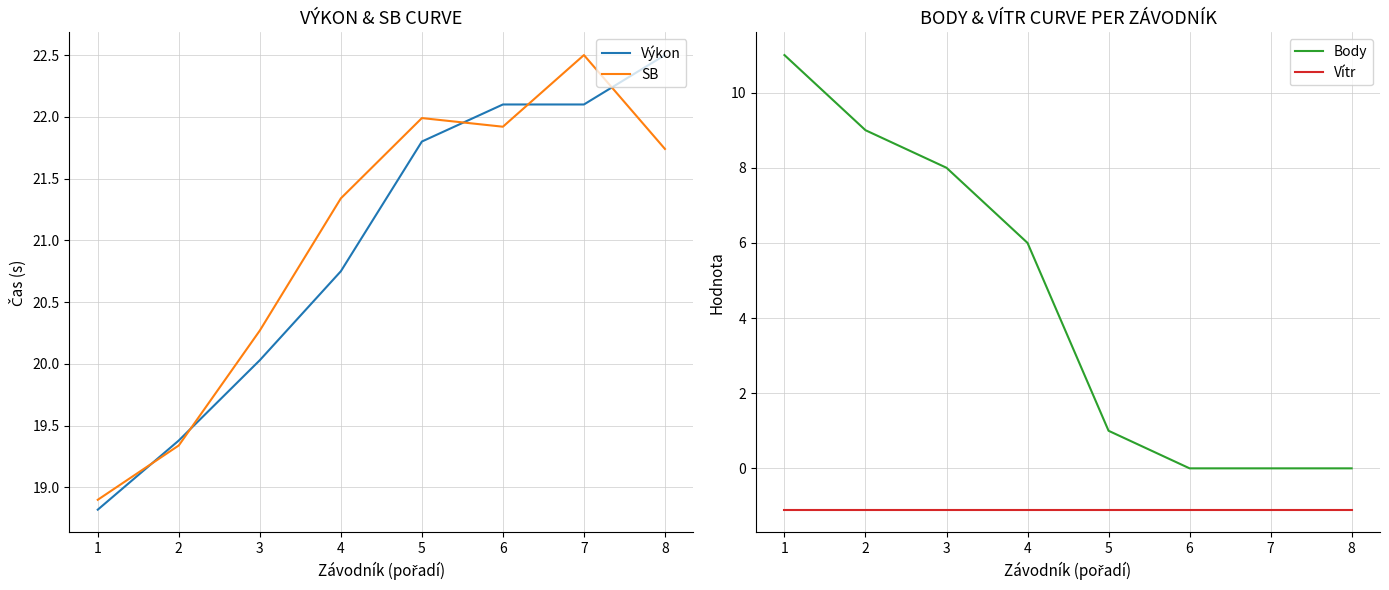

Reading left to right, transcribe all the data shown in this chart.

Výkon: 18.8	19.4	20.0	20.8	21.8	22.1	22.1	22.5
SB: 18.9	19.3	20.3	21.3	22.0	21.9	22.5	21.7
Body: 11.0	9.0	8.0	6.0	1.0	0.0	0.0	0.0
Vítr: -1.1	-1.1	-1.1	-1.1	-1.1	-1.1	-1.1	-1.1